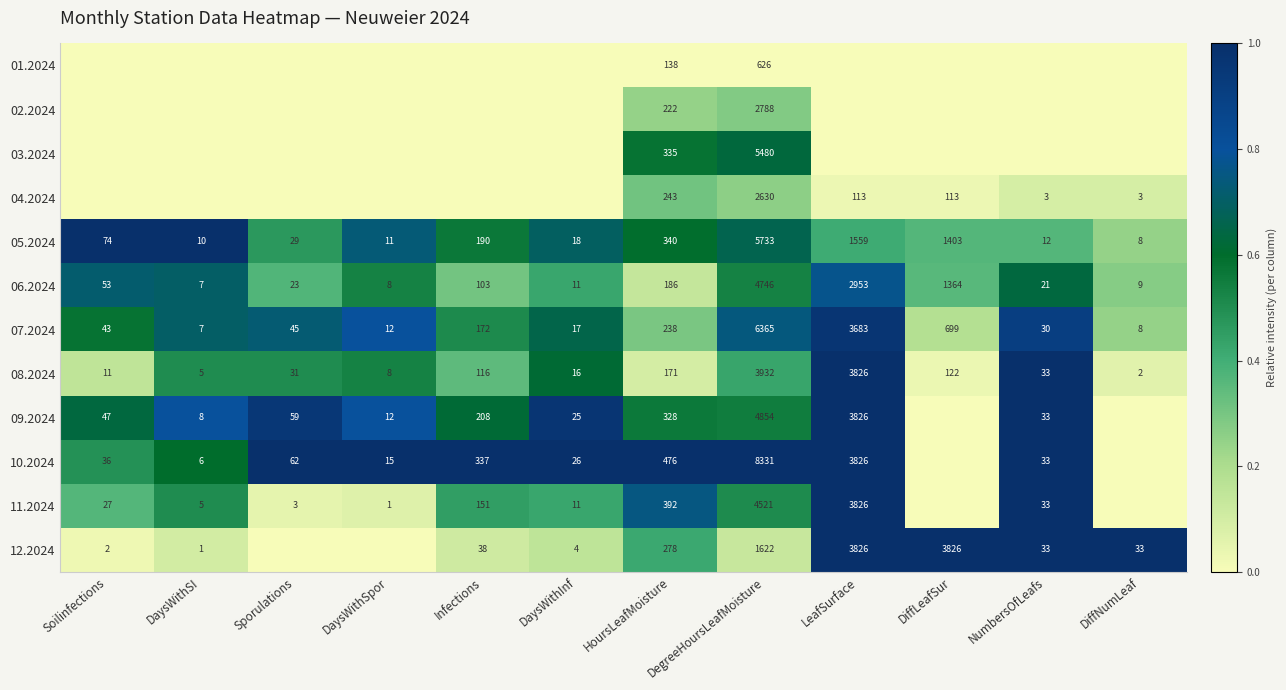

At how many categories does at least one series exceed 0?

12